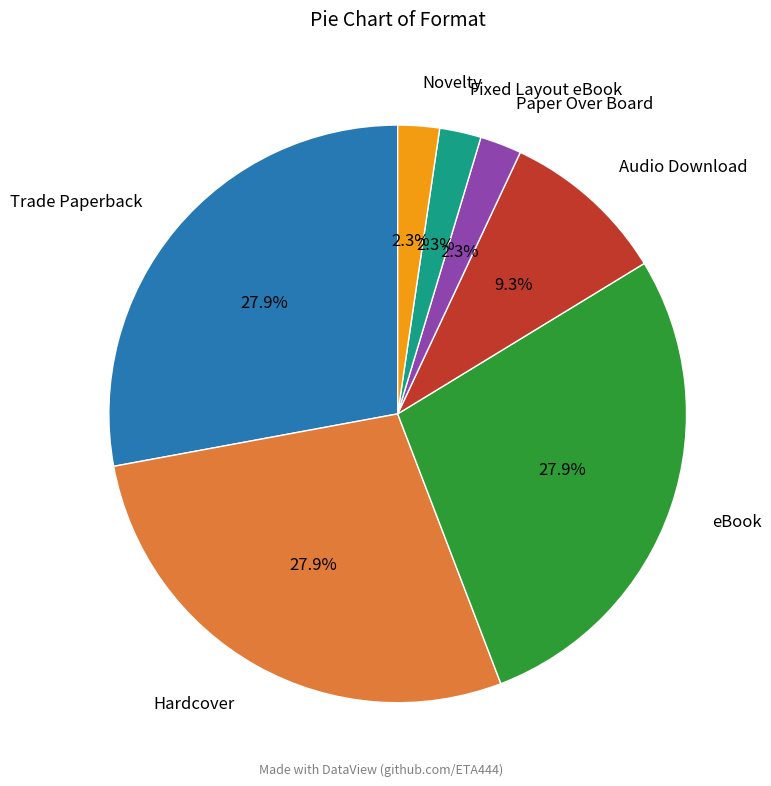

Is there a majority slice in this chart?

No